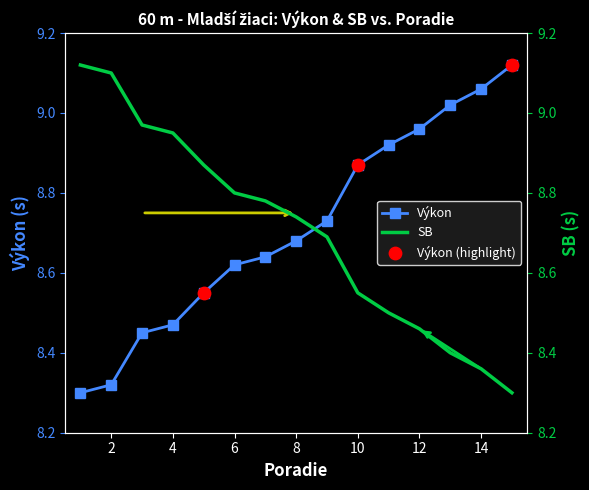

Which series reaches the minimum Y coordinate?

Výkon